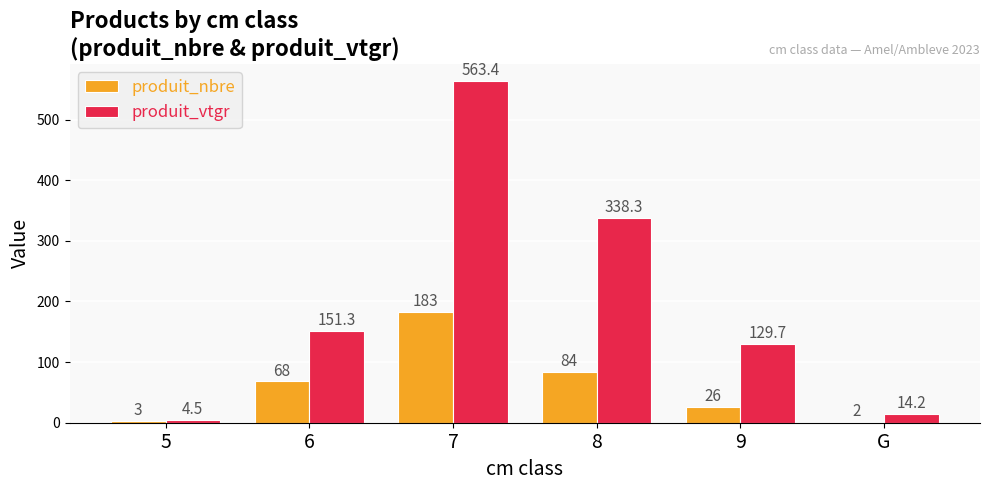

What position from the right is 6?

5